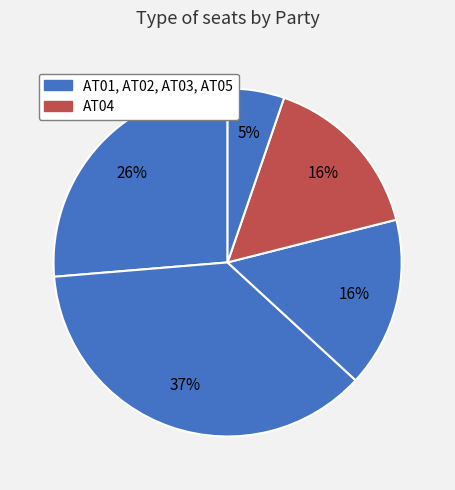

To the nearest percent, what is the average slice percentage?

20%